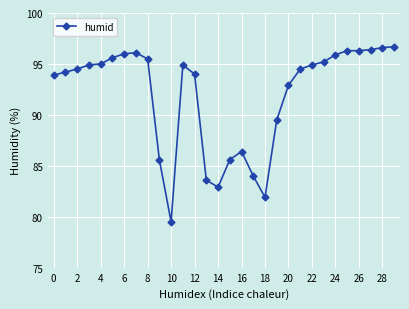

What is the value of the 25th point from the left?

95.9